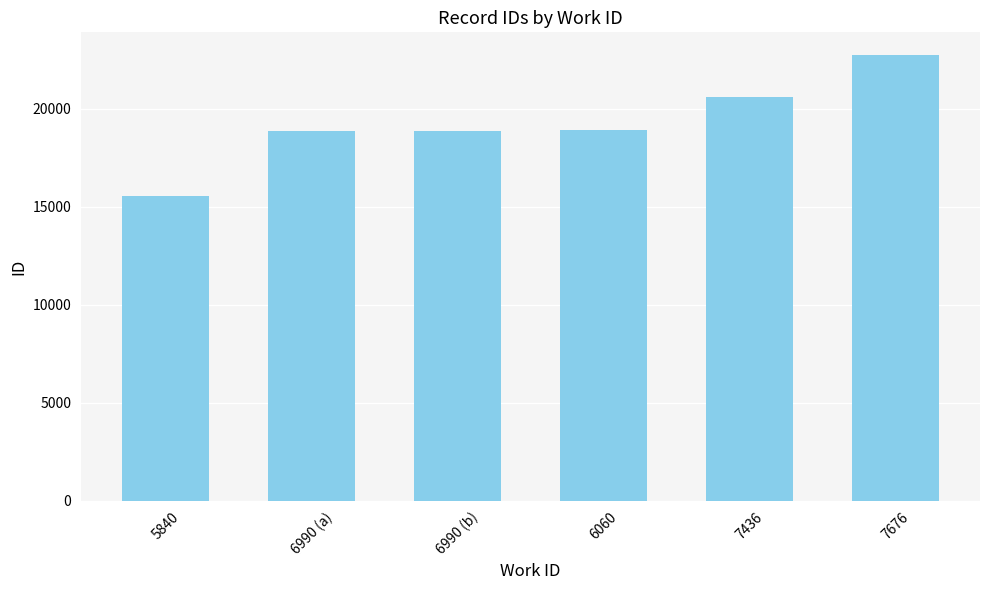

Which label corresponds to the smallest value in the chart?

5840